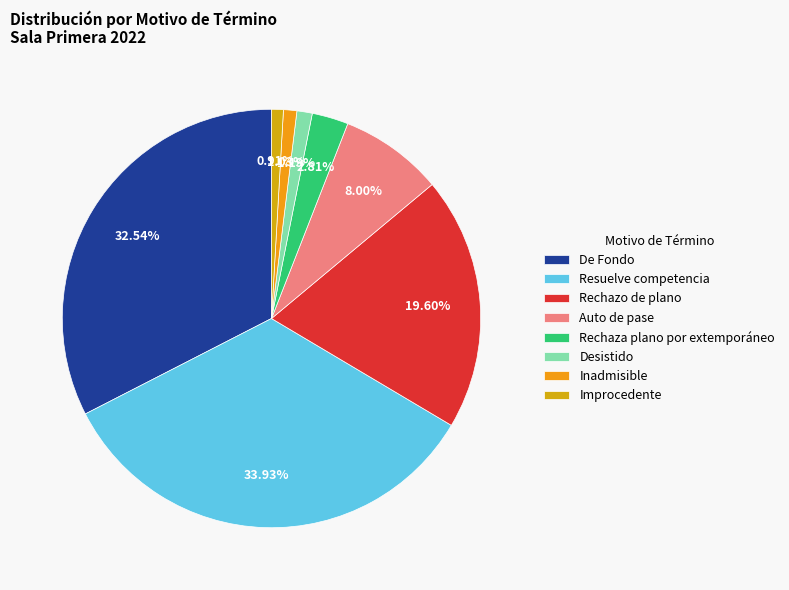

Is there a majority slice in this chart?

No